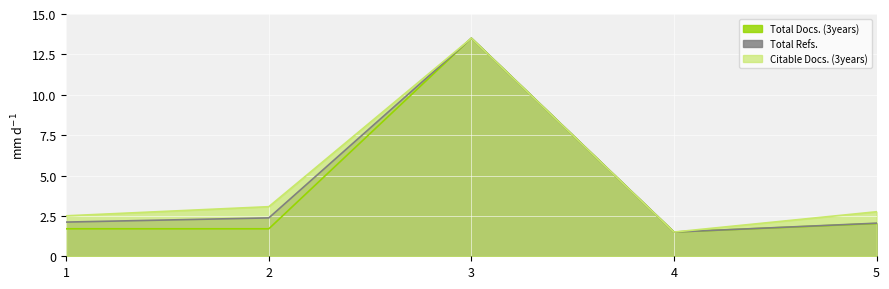

Rank the series at 3 from lowest to highest value.

Total Docs. (3years), Total Refs., Citable Docs. (3years)